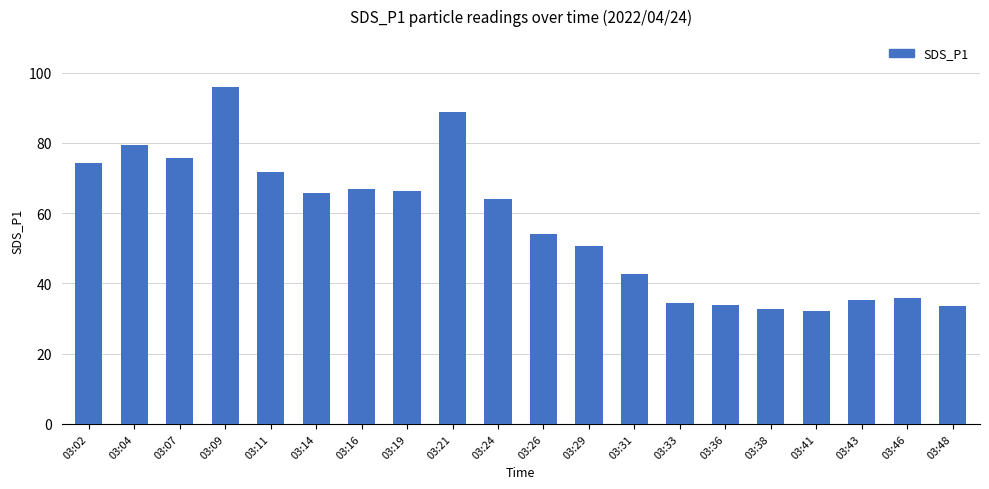

What is the change in value from 03:11 to 03:43?

-36.4